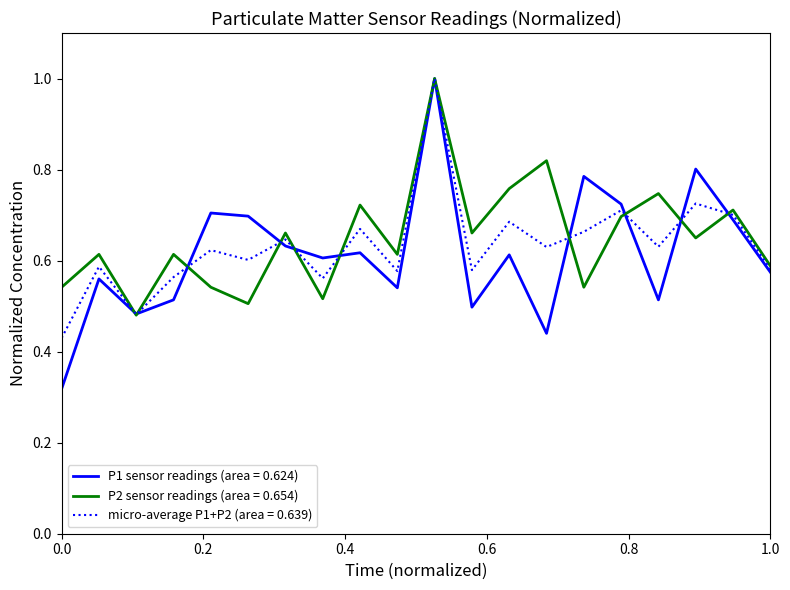

Which series has the widest spread of values?

P1 sensor readings (area = 0.624)